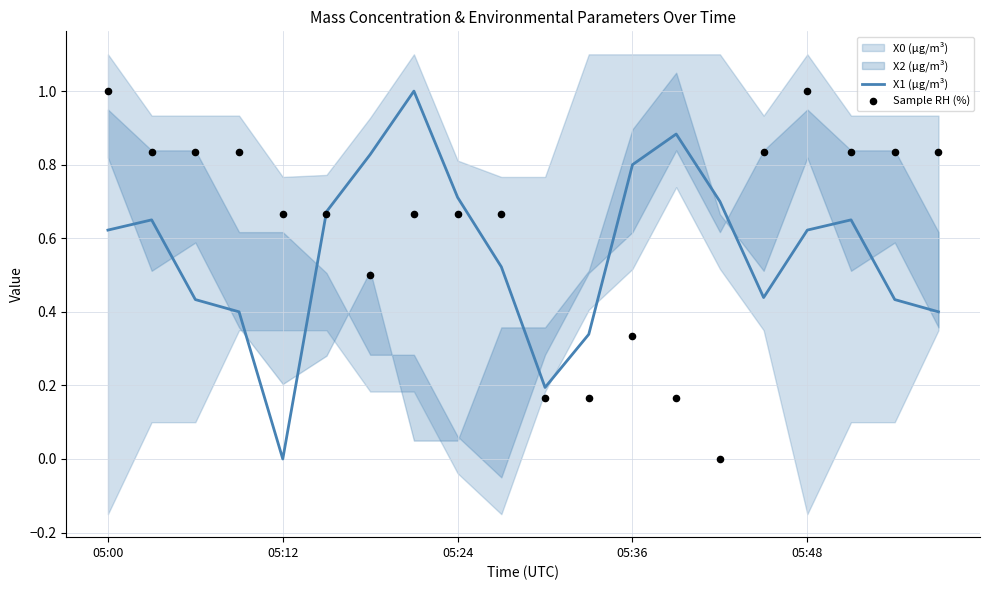

Which series contains the highest Y value?

X1 (μg/m³)